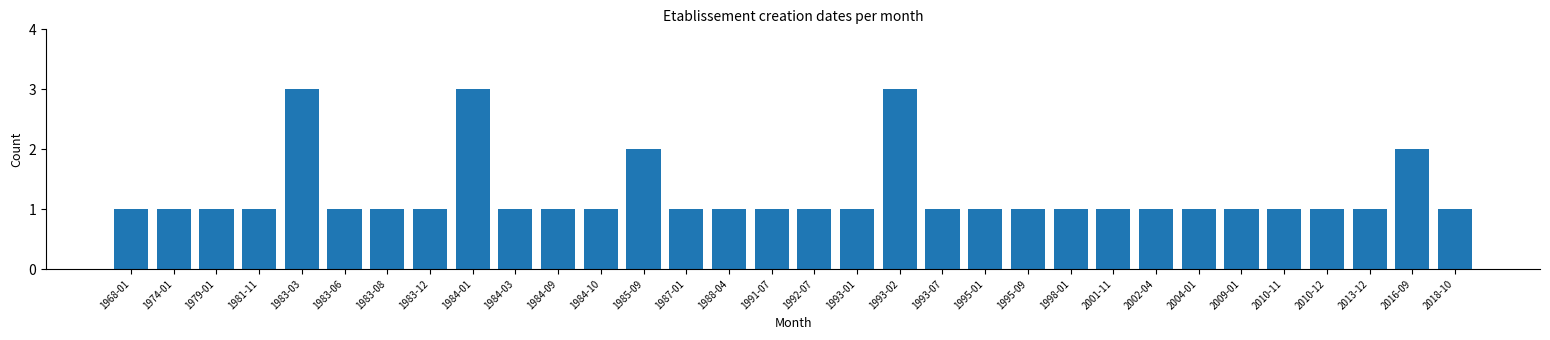

What is the label of the 32nd bar from the right?

1968-01